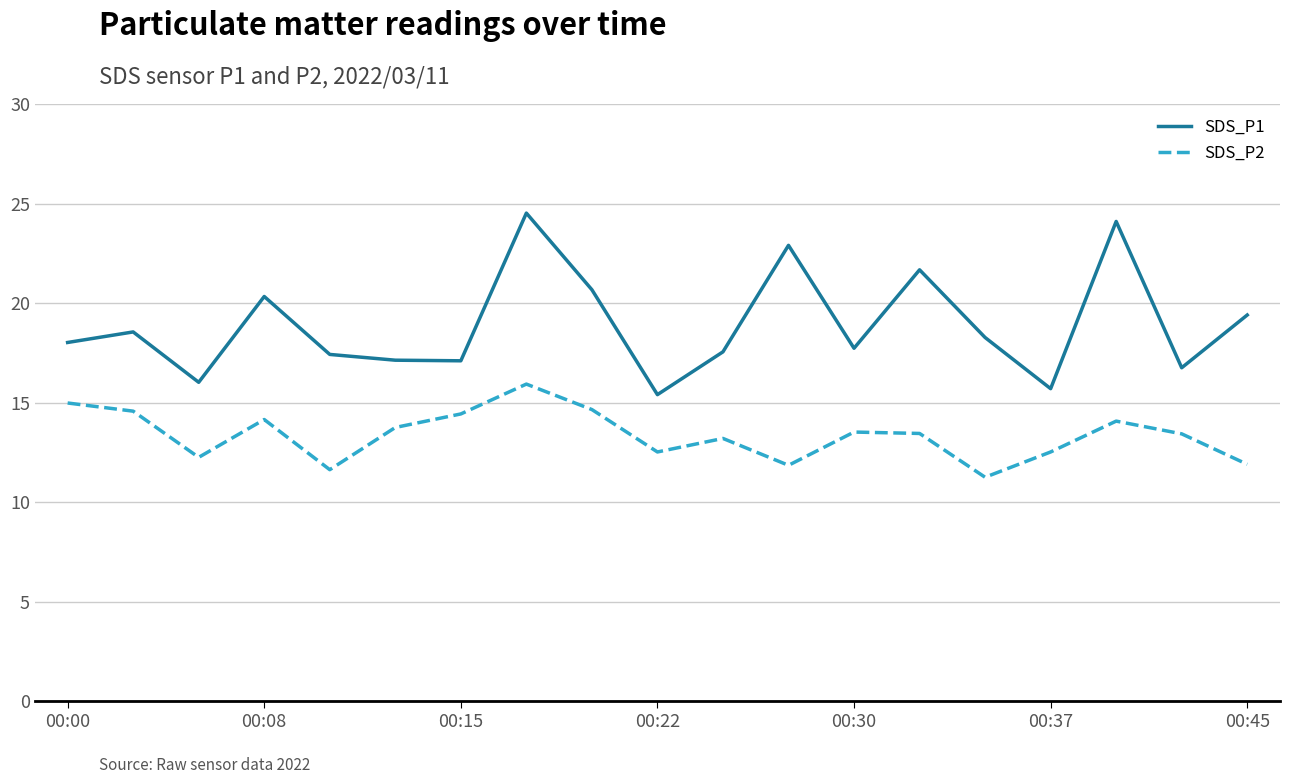

Rank the series by their maximum value, from lowest to highest.

SDS_P2, SDS_P1